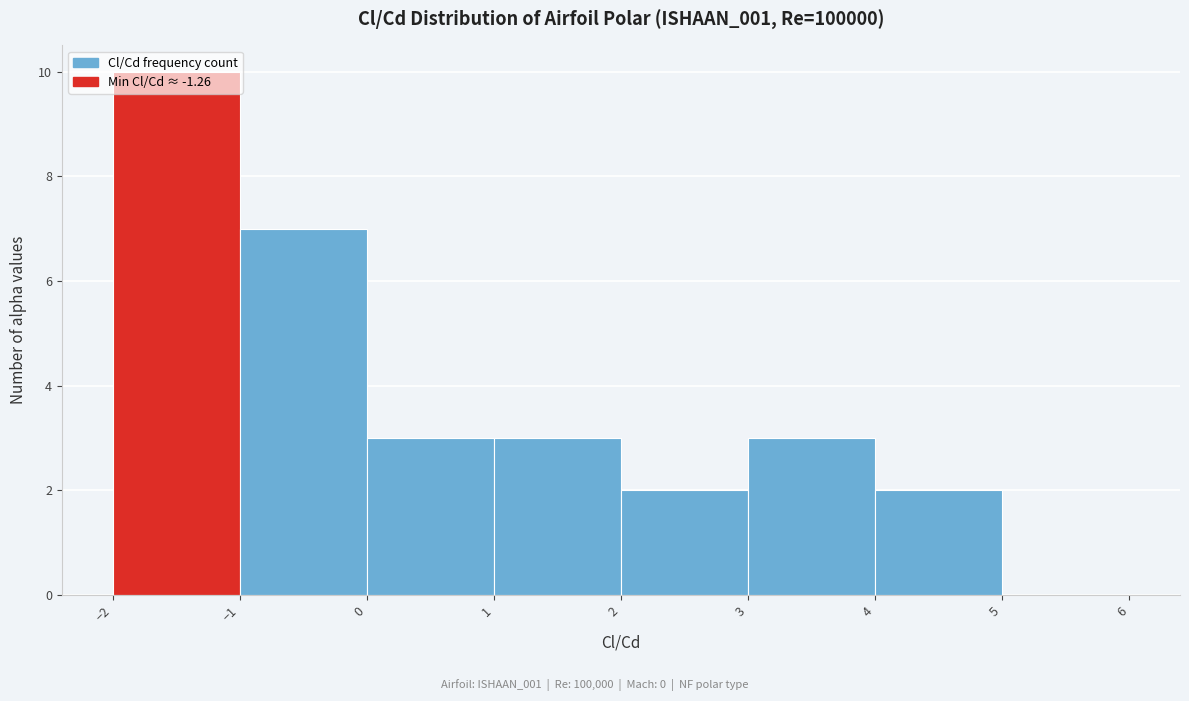

Reading left to right, list every bar in this chart as the range it spans on the x-axis followed by its height. The values are not printed on the chart, so give them approximately, as read against the axis.

-2 to -1: 10
-1 to 0: 7
0 to 1: 3
1 to 2: 3
2 to 3: 2
3 to 4: 3
4 to 5: 2
5 to 6: 0